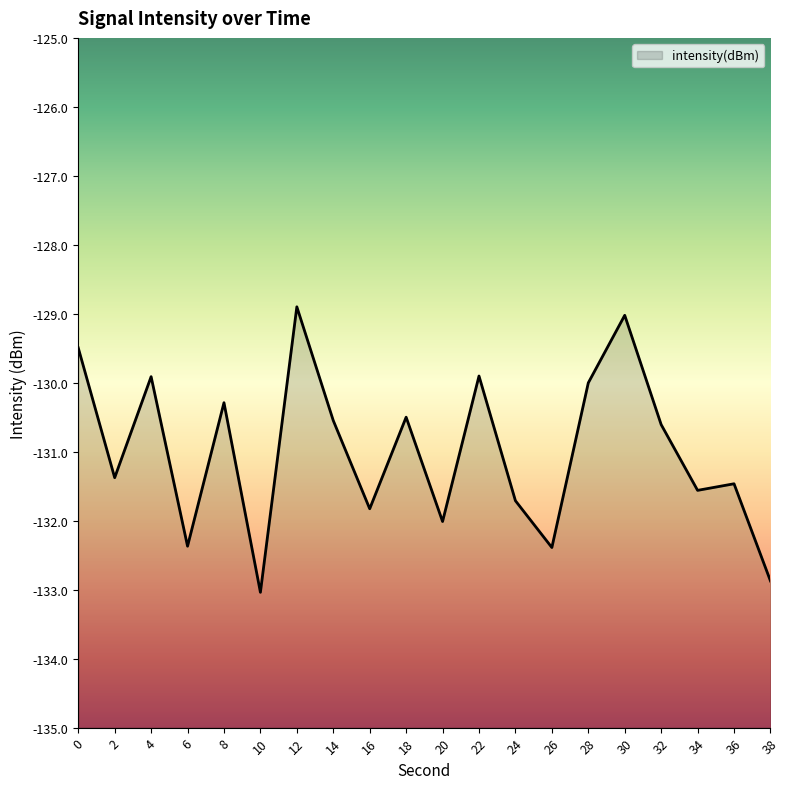

What is the difference between the maximum and second lowest values?

4.0